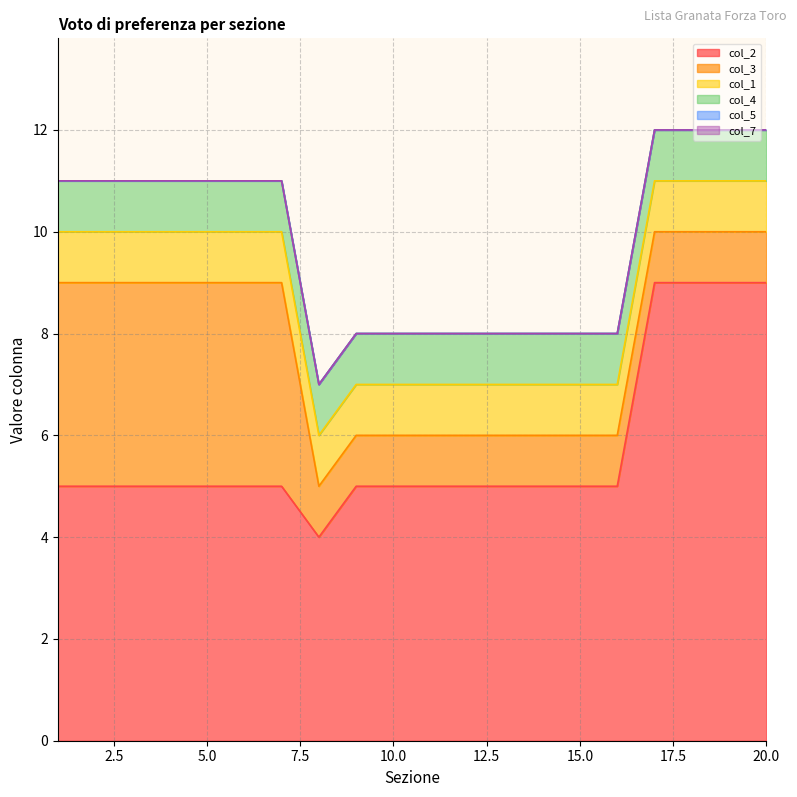

True or false: col_4 and col_2 cross at least once.

False